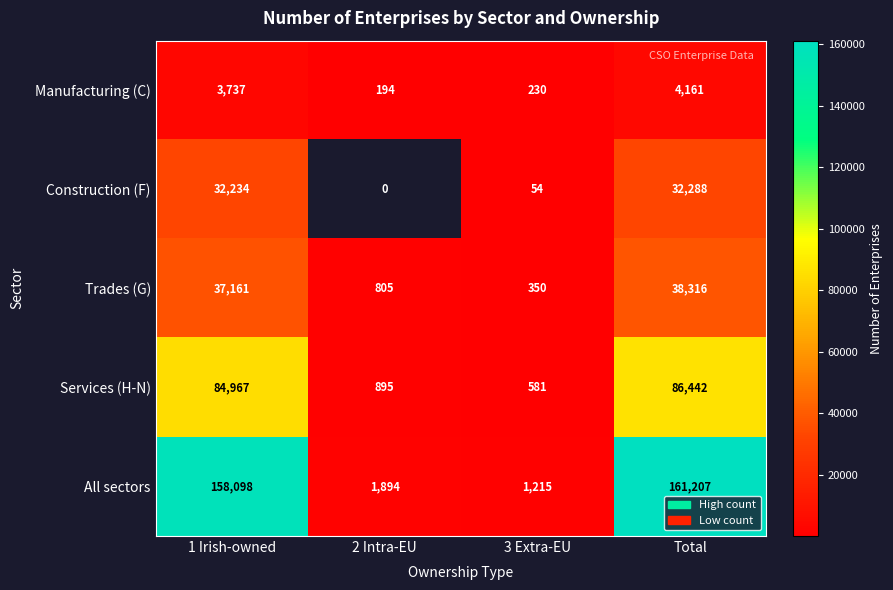

Which series changed the most between 1 Irish-owned and Total?

All sectors